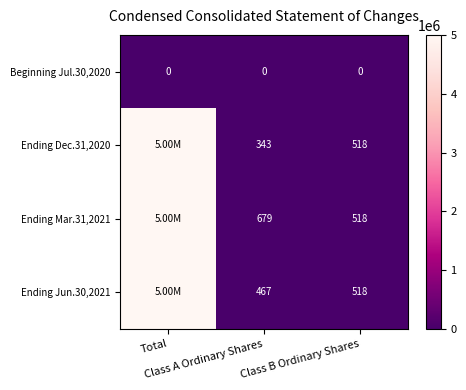

Rank the series at Total from lowest to highest value.

Beginning Jul.30,2020, Ending Jun.30,2021, Ending Mar.31,2021, Ending Dec.31,2020